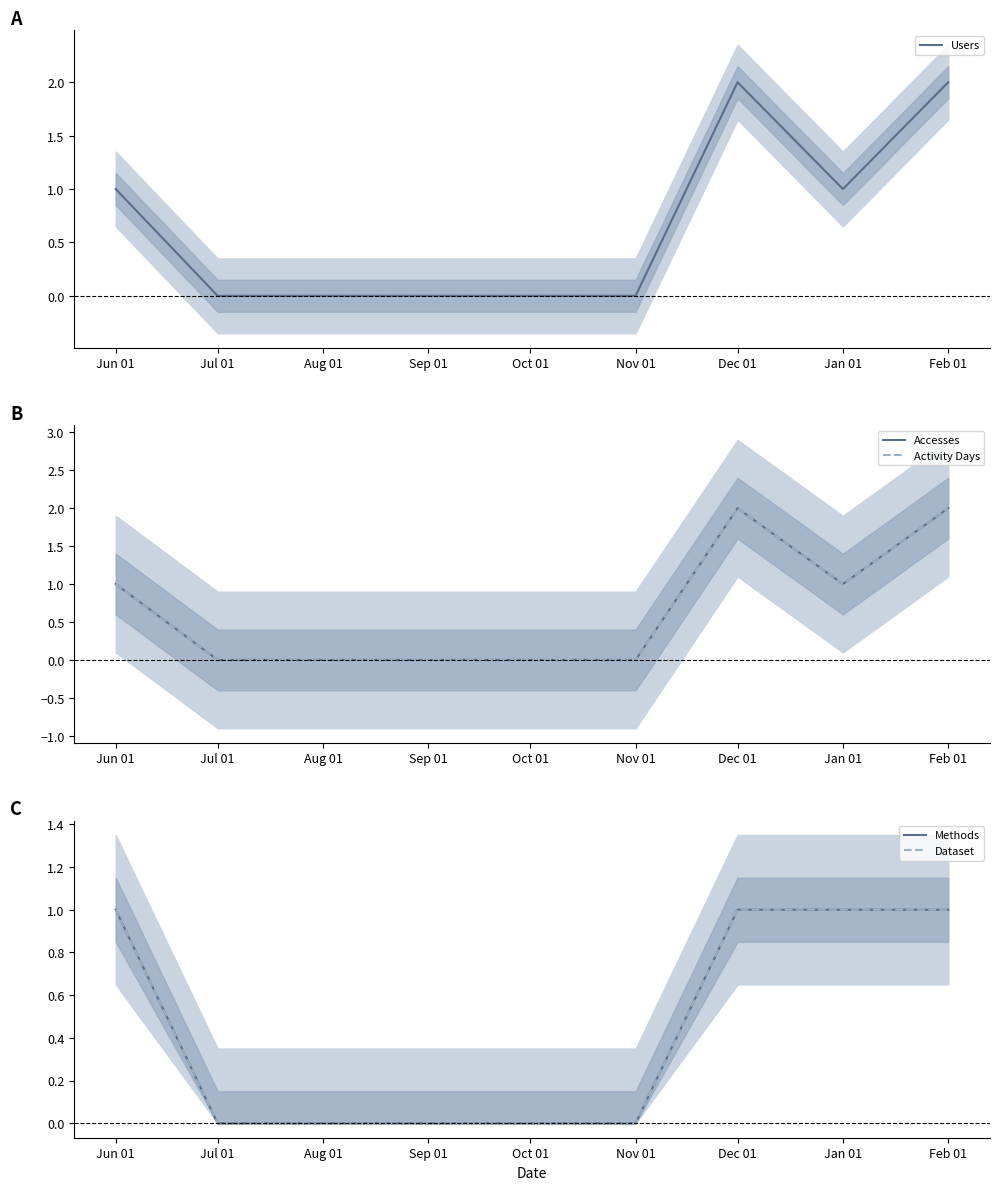

Which has a higher value, Nov 01 or Oct 01?

Nov 01